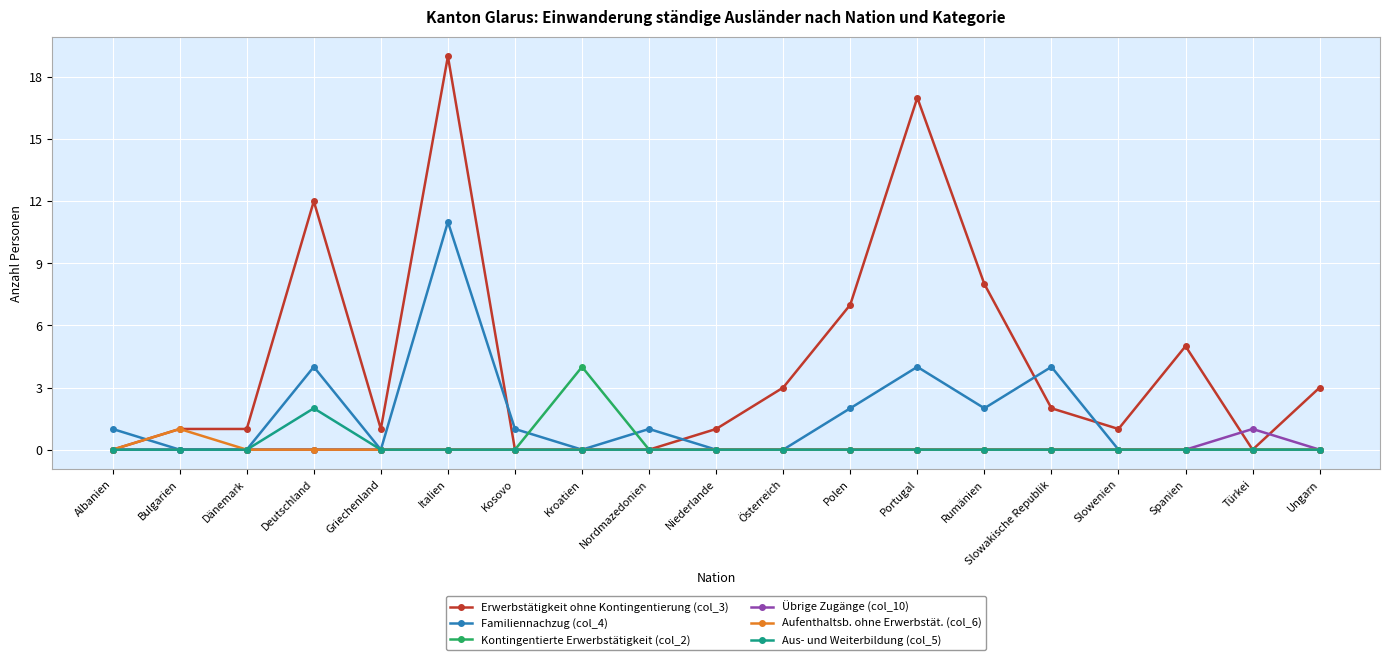

What is the average value of the Erwerbstätigkeit ohne Kontingentierung (col_3) series?

4